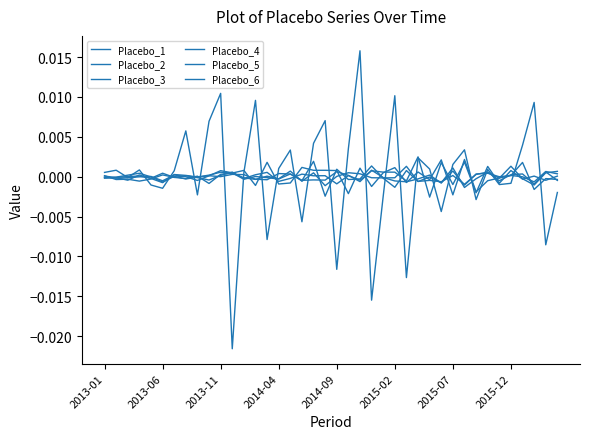

How many lines are shown in the chart?

6